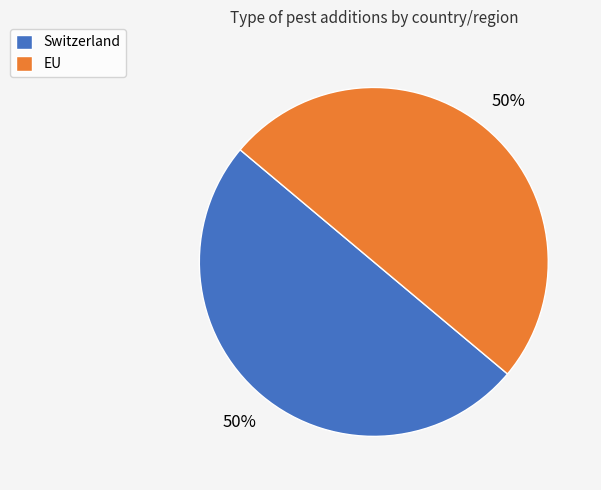

True or false: EU accounts for 50% of the total.

True